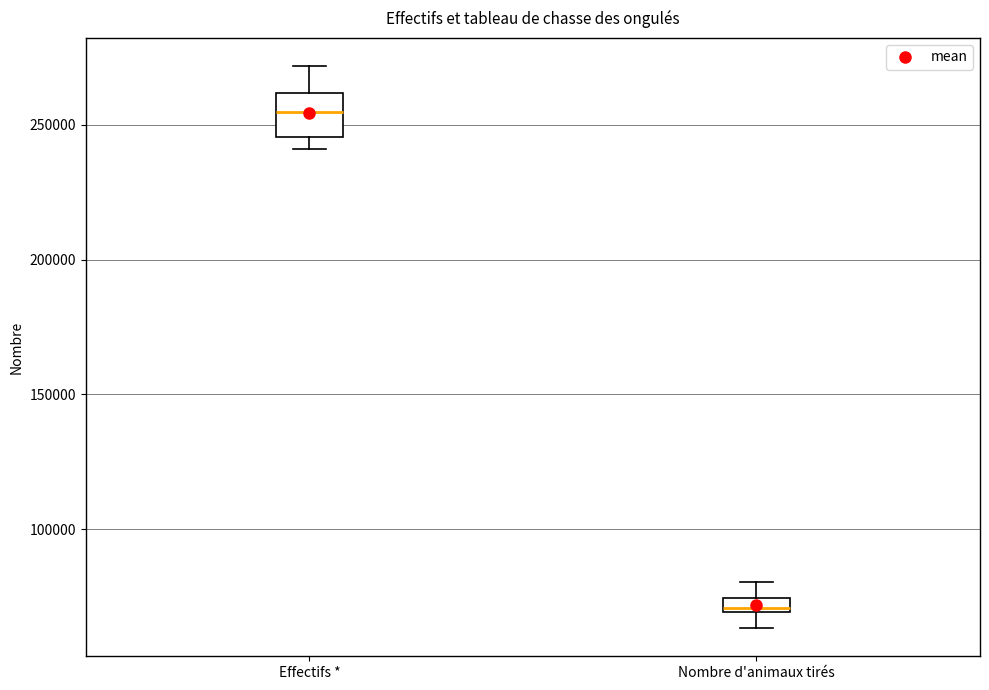

Comparing the boxes themselves (not the whiskers), which one is the tallest?

Effectifs *